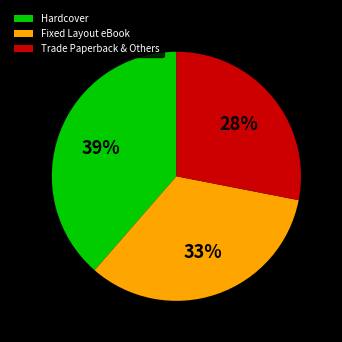

How many segments does this pie chart have?

3